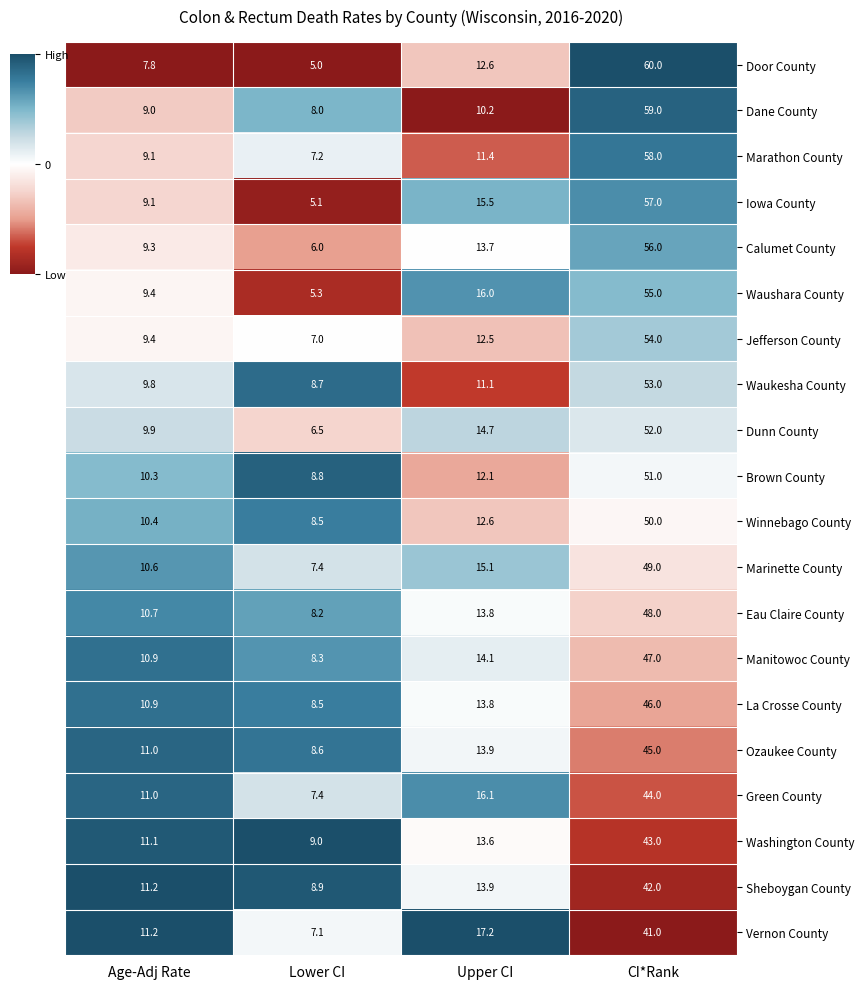

The value of Washington County at Lower CI is 9.0. True or false?

True